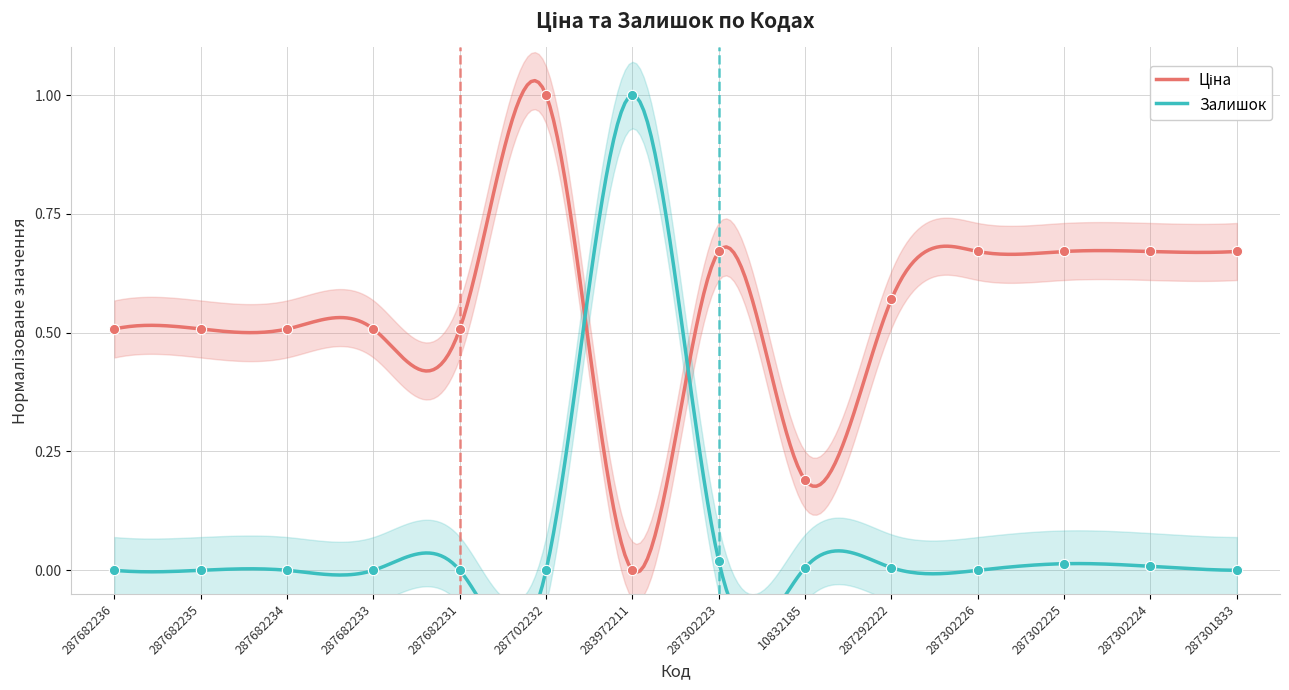

Which series reaches the minimum Y coordinate?

Ціна